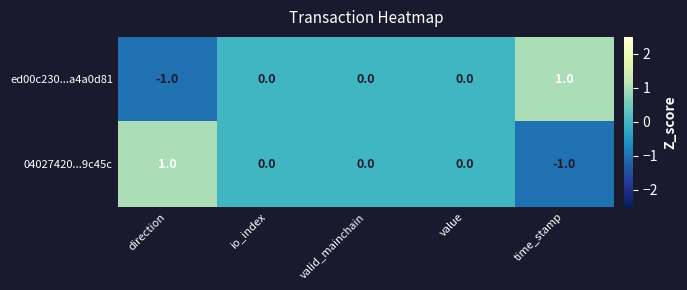

At which label does ed00c230...a4a0d81 reach its peak?

time_stamp